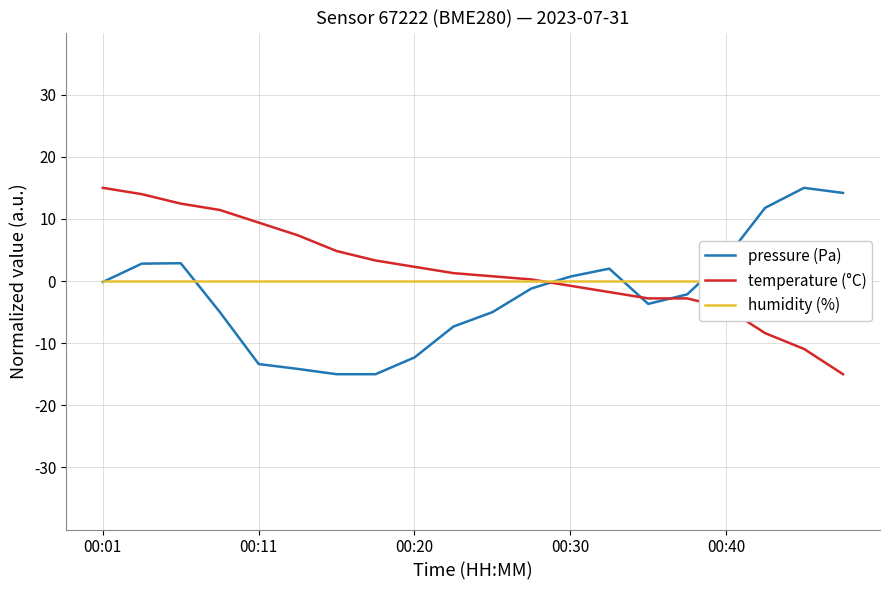

How many categories are shown in the chart?

20